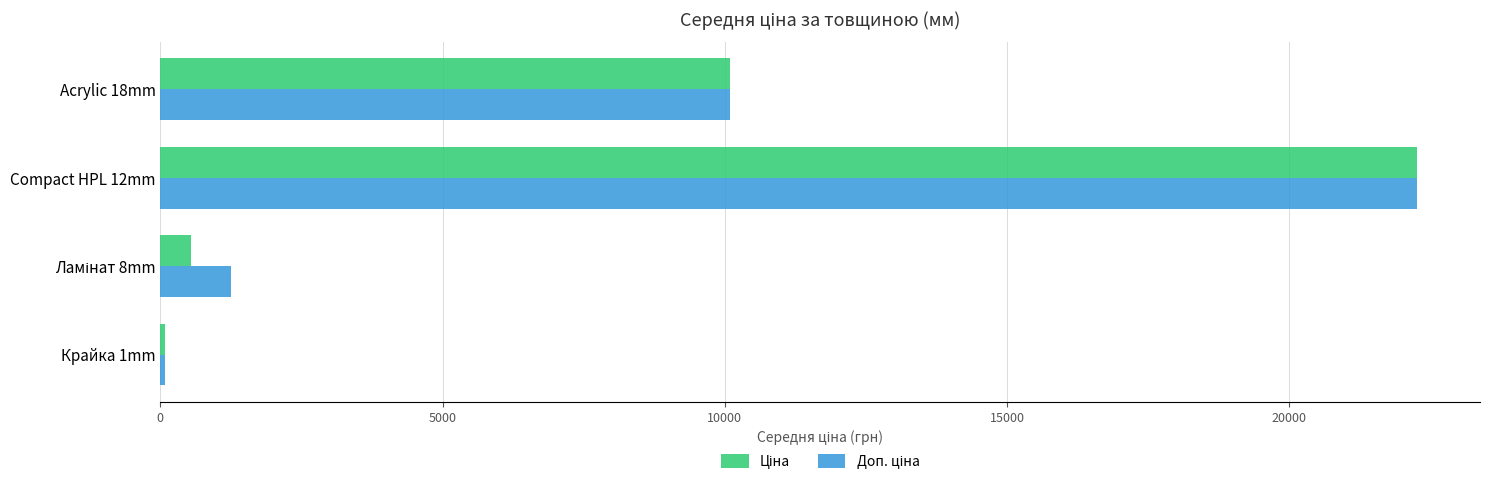

How many distinct data groups are displayed?

2